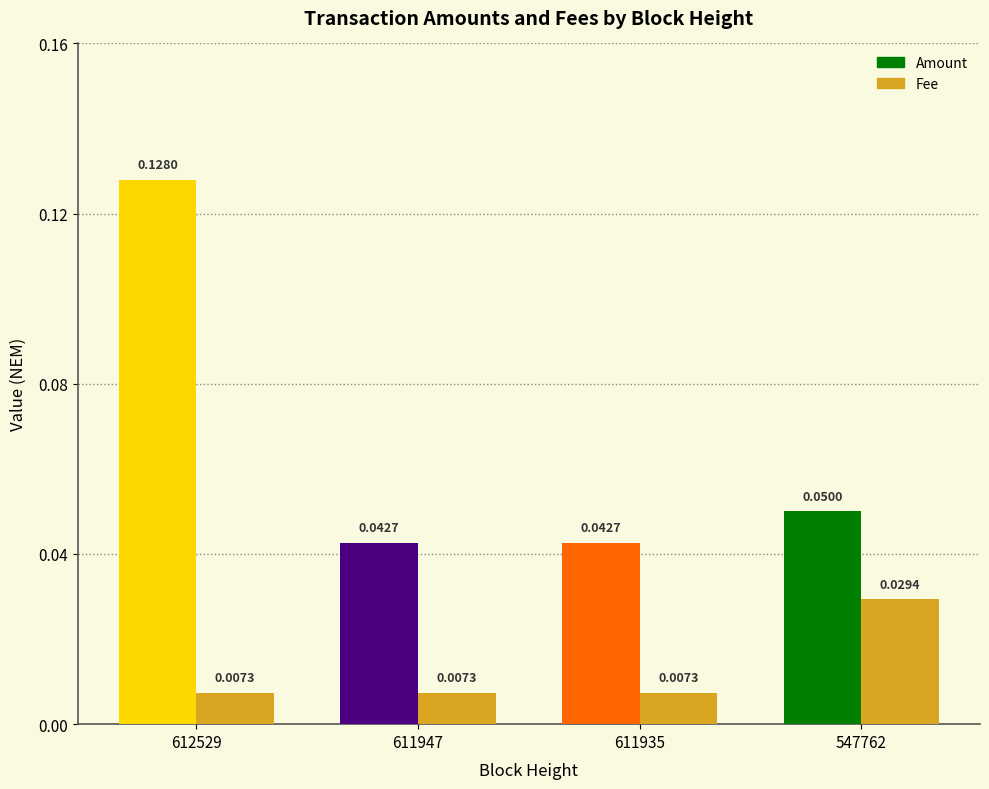

At which label does Amount reach its minimum?

611947